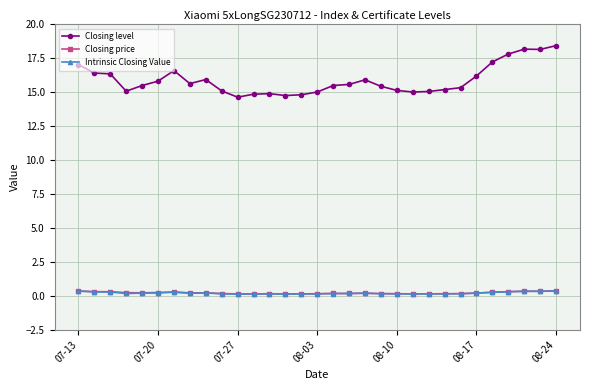

True or false: Closing level and Intrinsic Closing Value intersect in this chart.

False